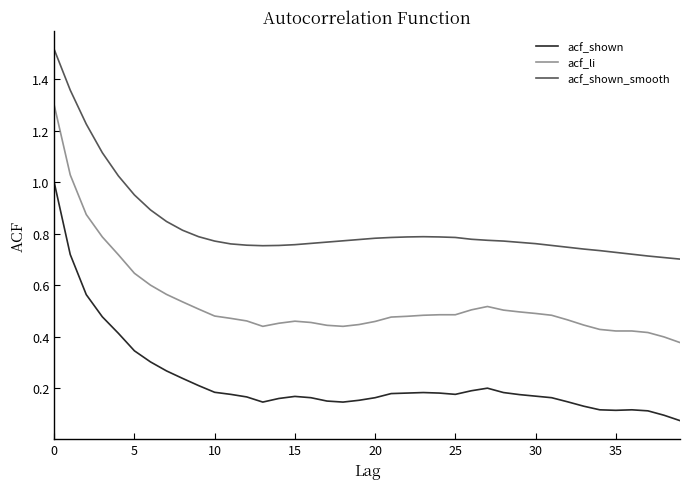

Which series has the widest spread of values?

acf_shown